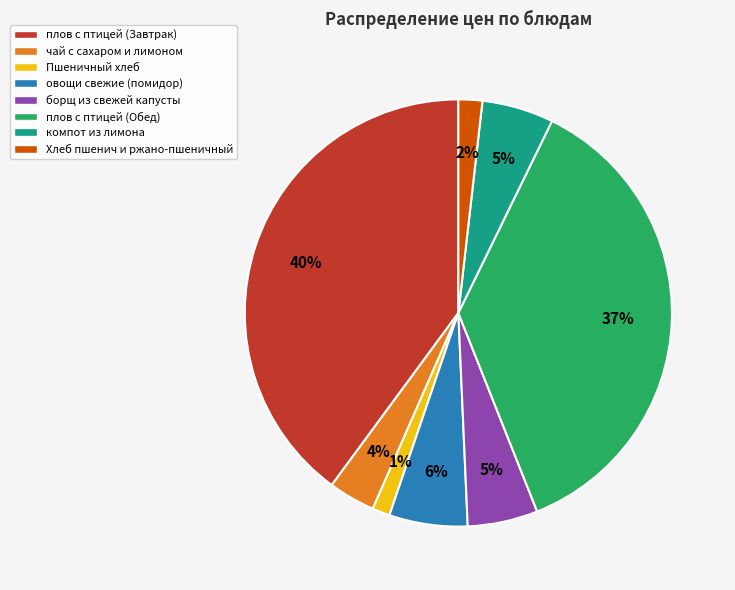

Which category has the biggest portion of the pie?

плов с птицей (Завтрак)